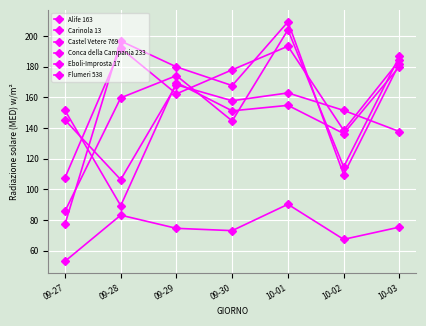

The Castel Vetere 769 series shows 151.2 at 09-30. True or false?

True